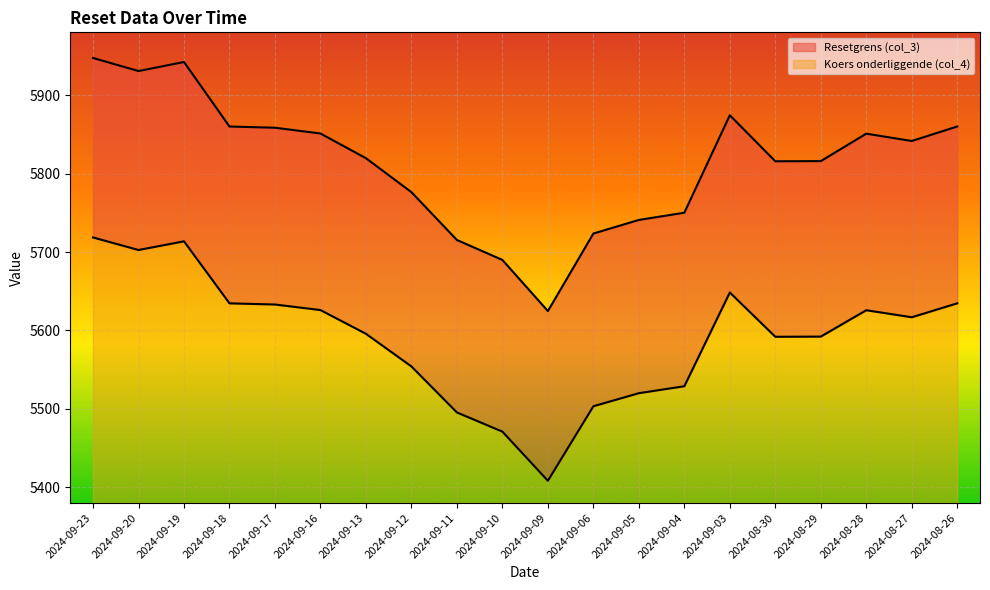

Between 2024-09-18 and 2024-08-29, which is larger?

2024-09-18